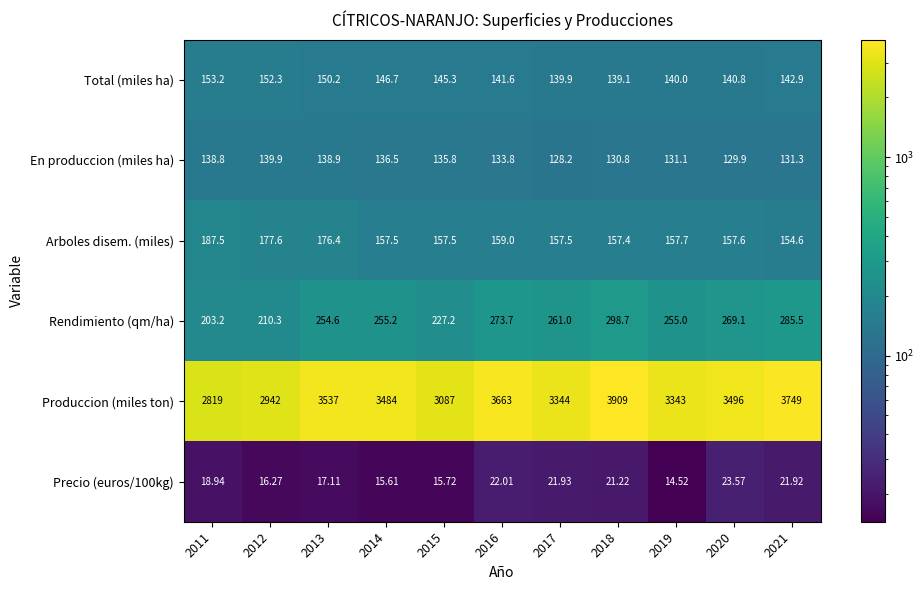

Is the value of Rendimiento (qm/ha) at 2011 greater than the value of Produccion (miles ton) at 2019?

No